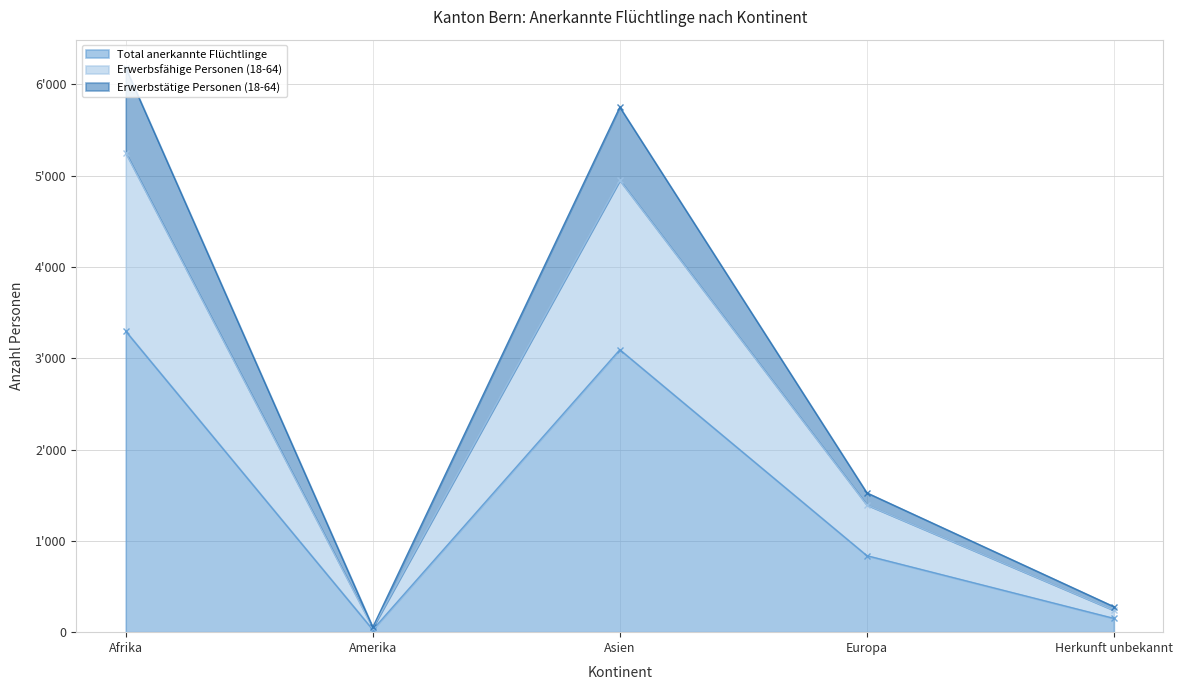

What is the maximum value for Erwerbstätige Personen (18-64)?

6181